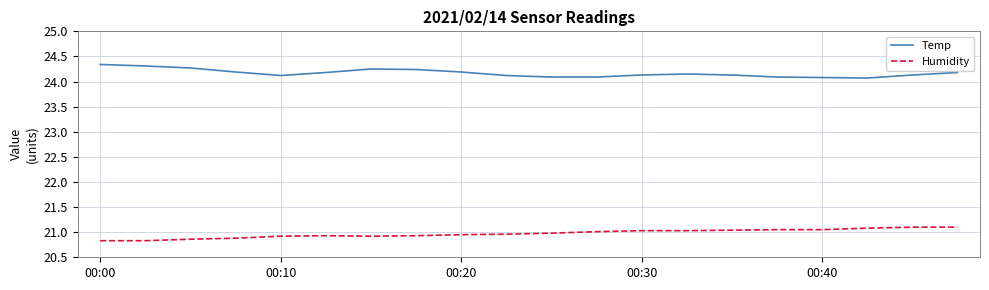

List the series in order of their peak value, lowest first.

Humidity, Temp